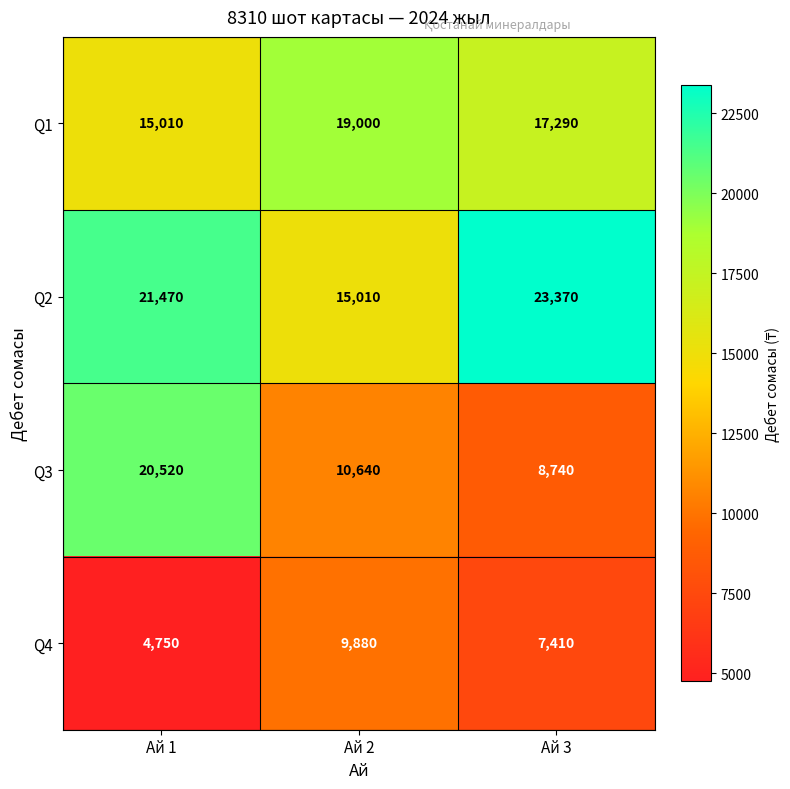

At which category is the sum across all series the highest?

Ай 1